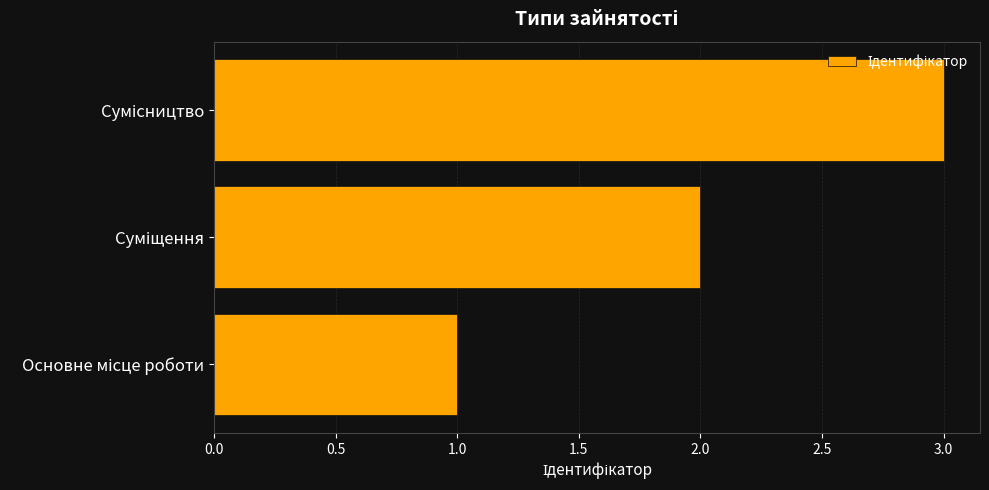

What is the maximum value shown in the chart?

3